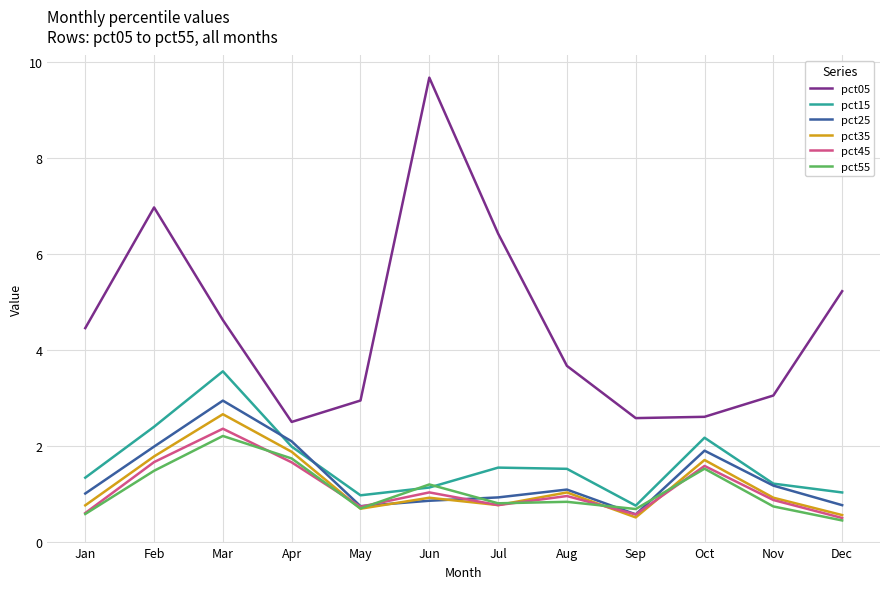

What is the minimum value for pct25?

0.6